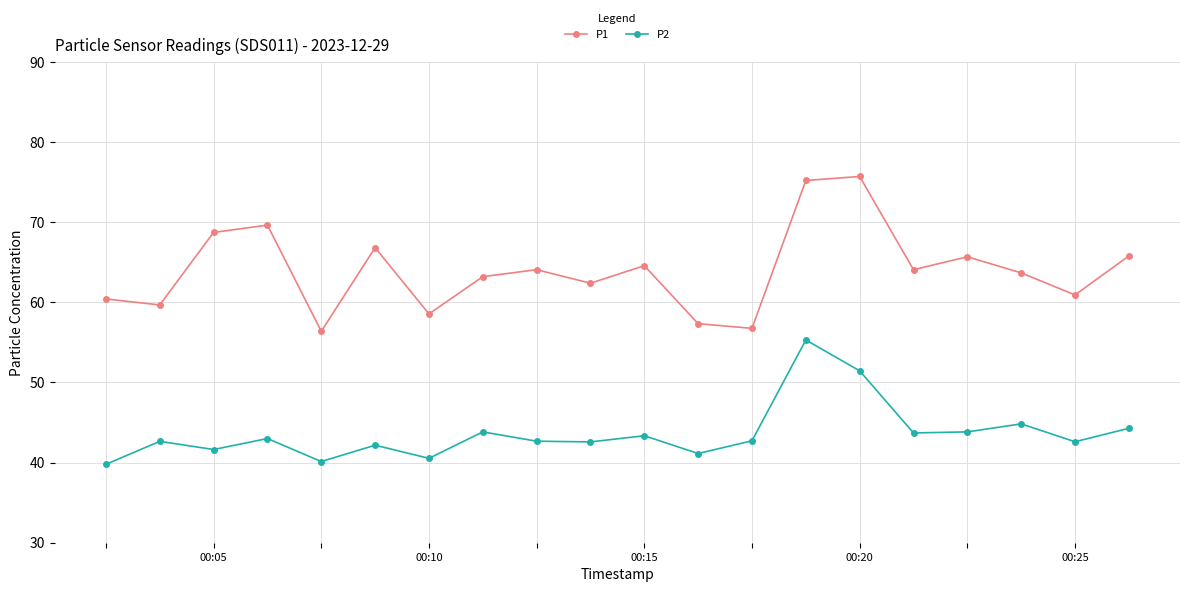

At how many categories does at least one series exceed 65?

7